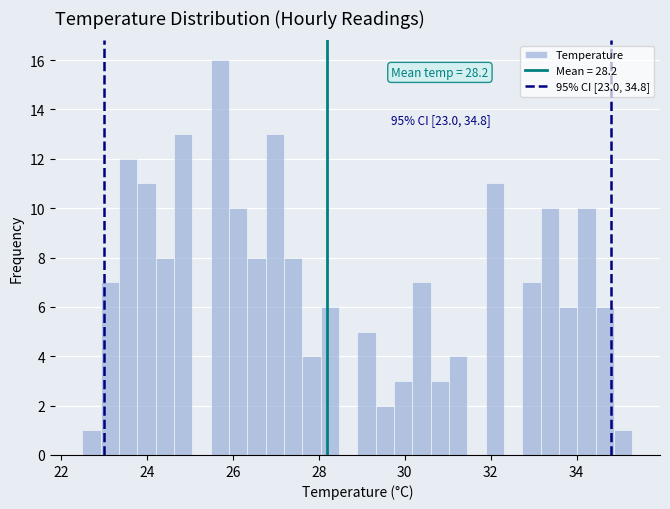

Read against the x-axis, roughly where is the centre of the tallest bar?

25.8